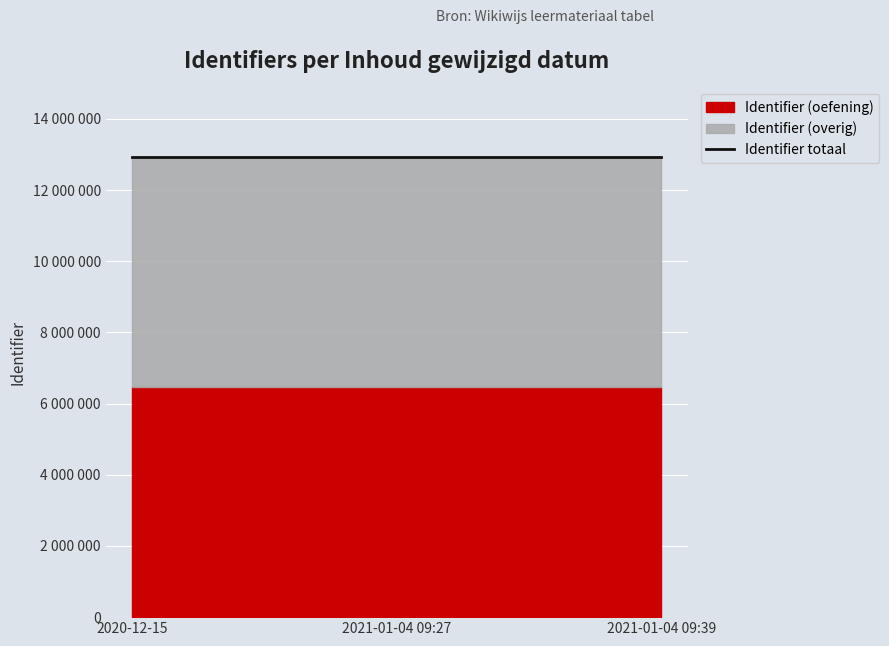

What is the total value across all series at 2020-12-15?

12941081